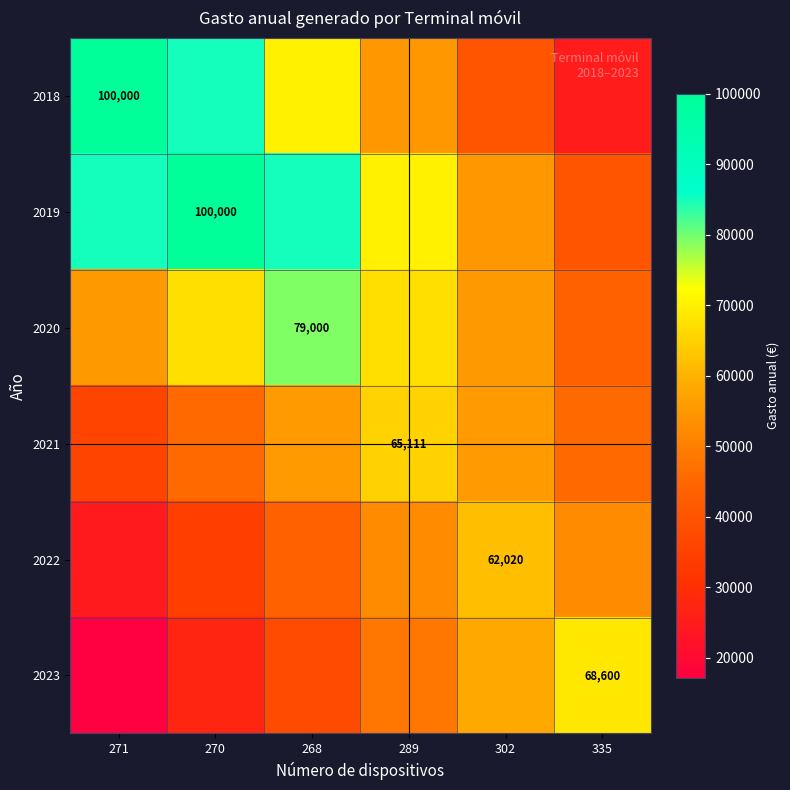

At which label does 2021 reach its peak?

289